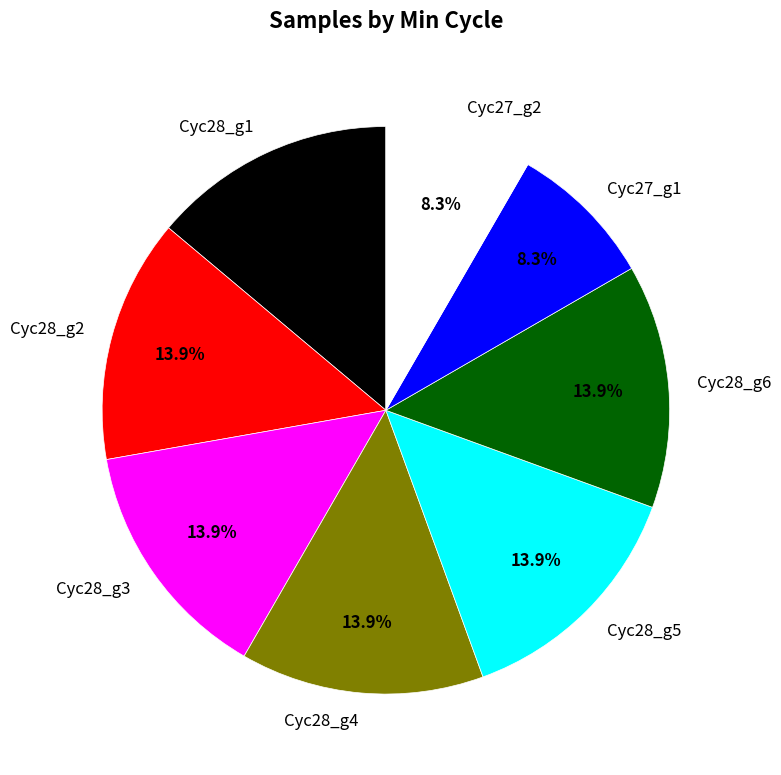

Is the sum of Cyc28_g2 and Cyc28_g6 greater than half?

No